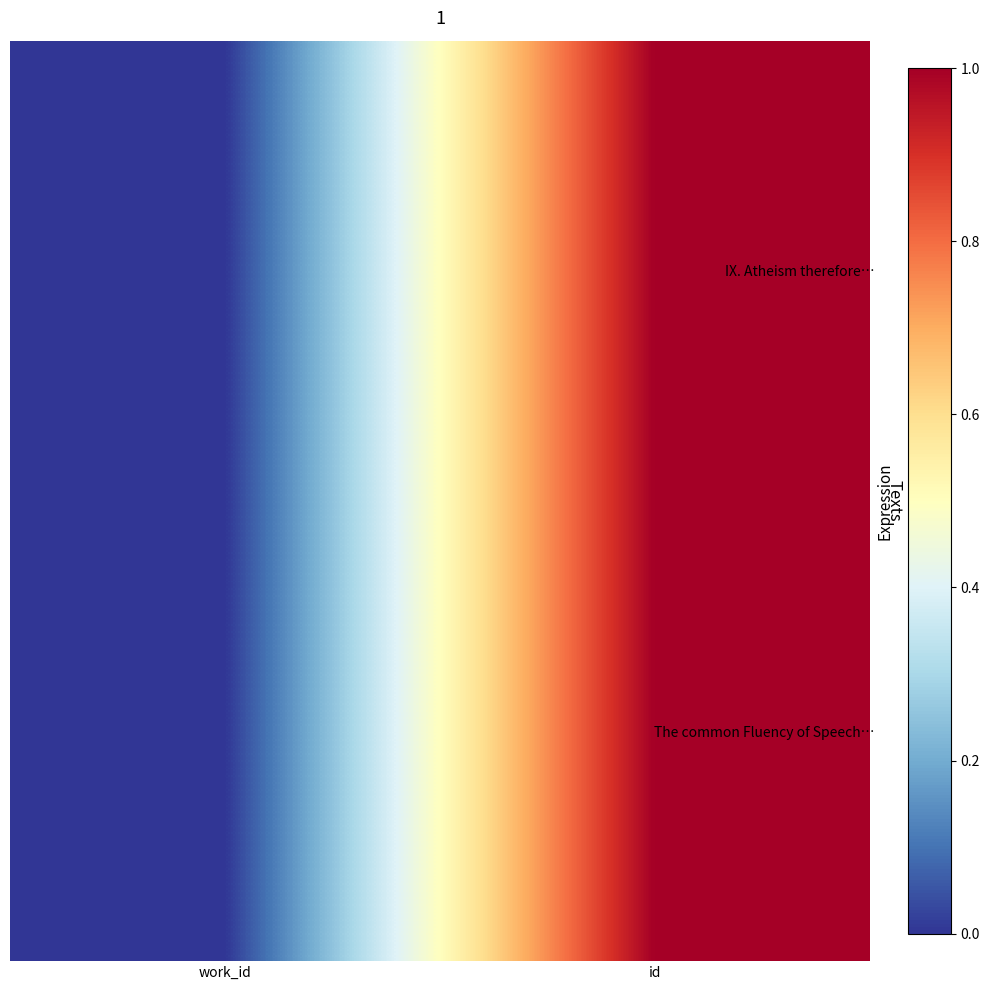

Which category has the highest value across all series?

id